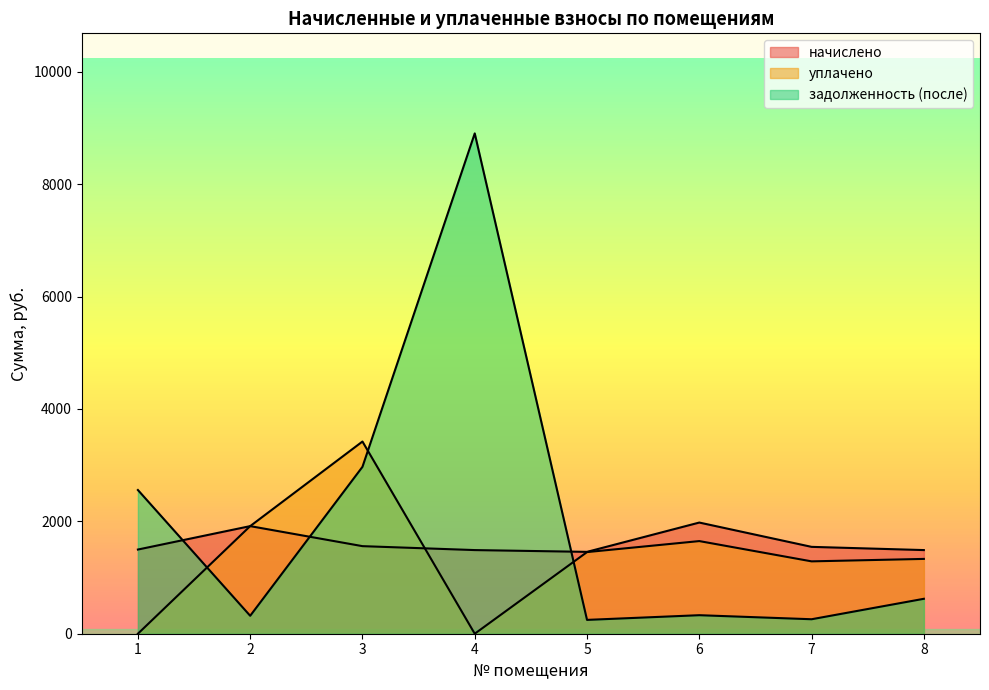

Does the chart display data point markers on the line(s)?

No